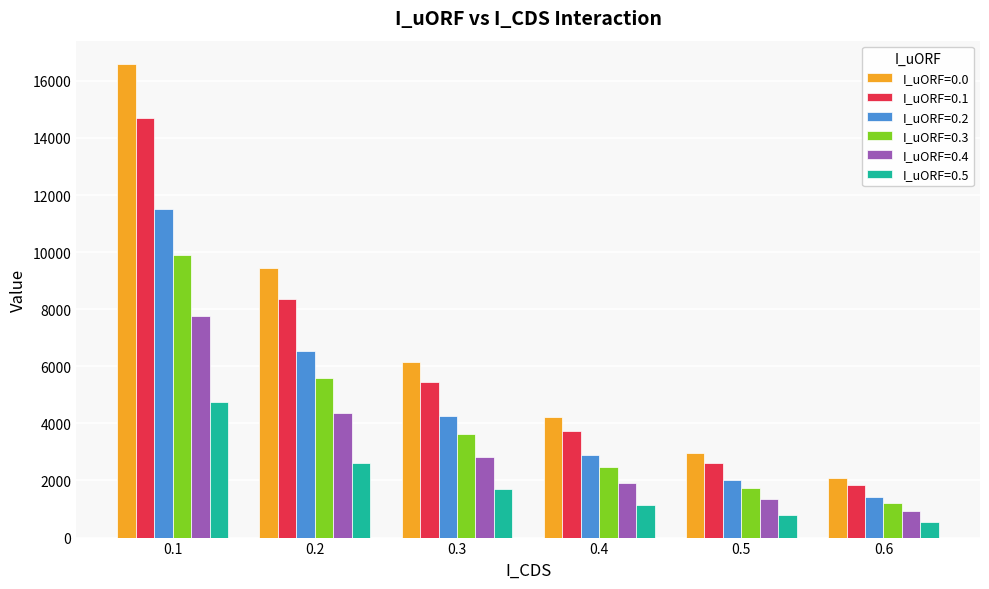

What is the value of the I_uORF=0.5 bar at the 5th from the left?

800